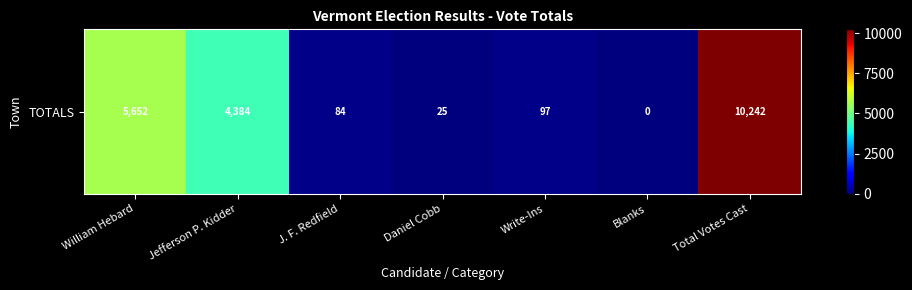

How many values are below 97?

3